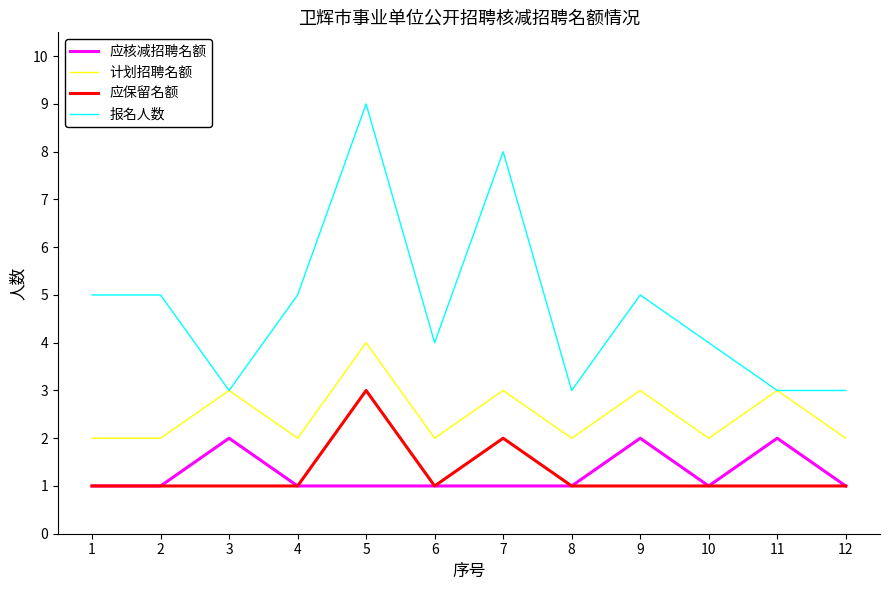

Which category has the highest value in the 应保留名额 series?

5